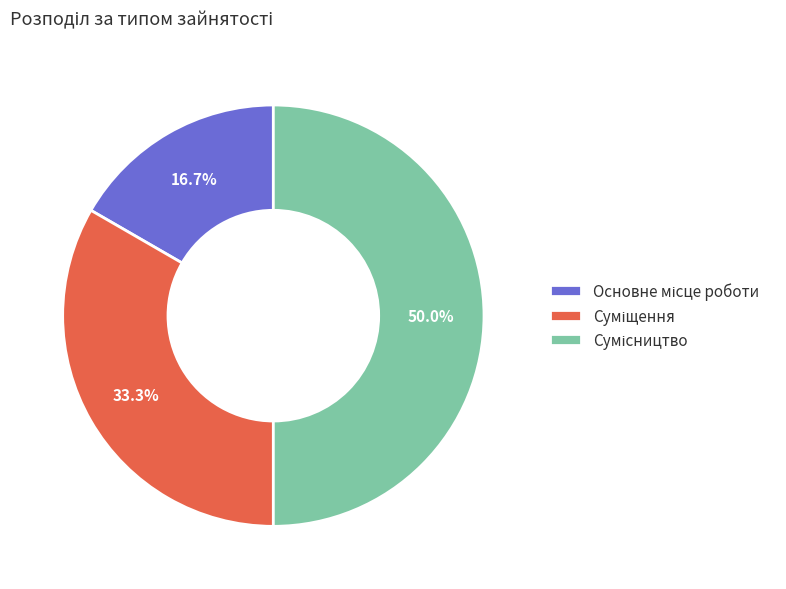

To the nearest percent, what is the average slice percentage?

33%